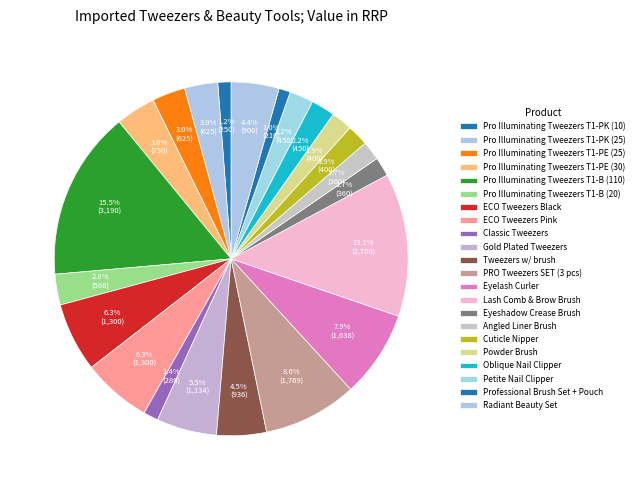

How many segments does this pie chart have?

22